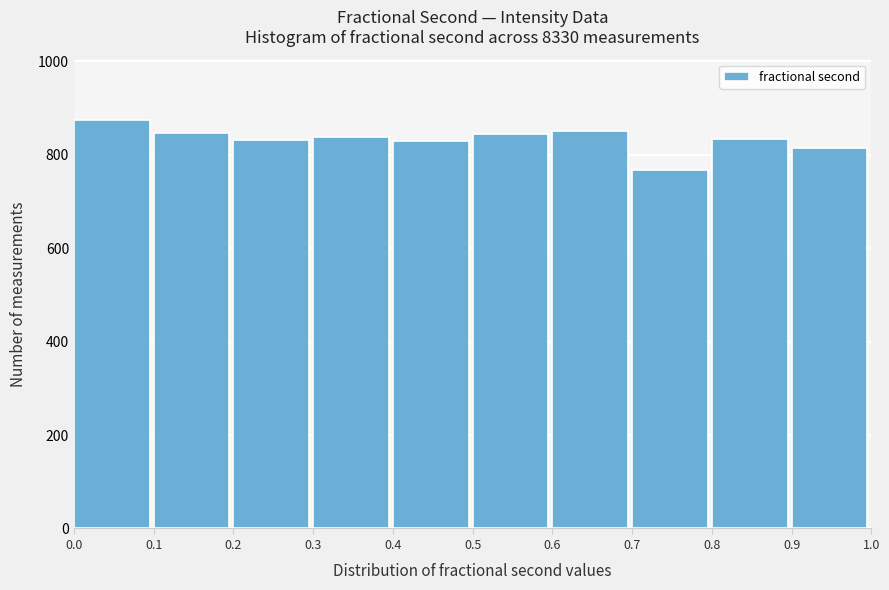

Which range on the x-axis has the tallest bar?

0.0 to 0.1